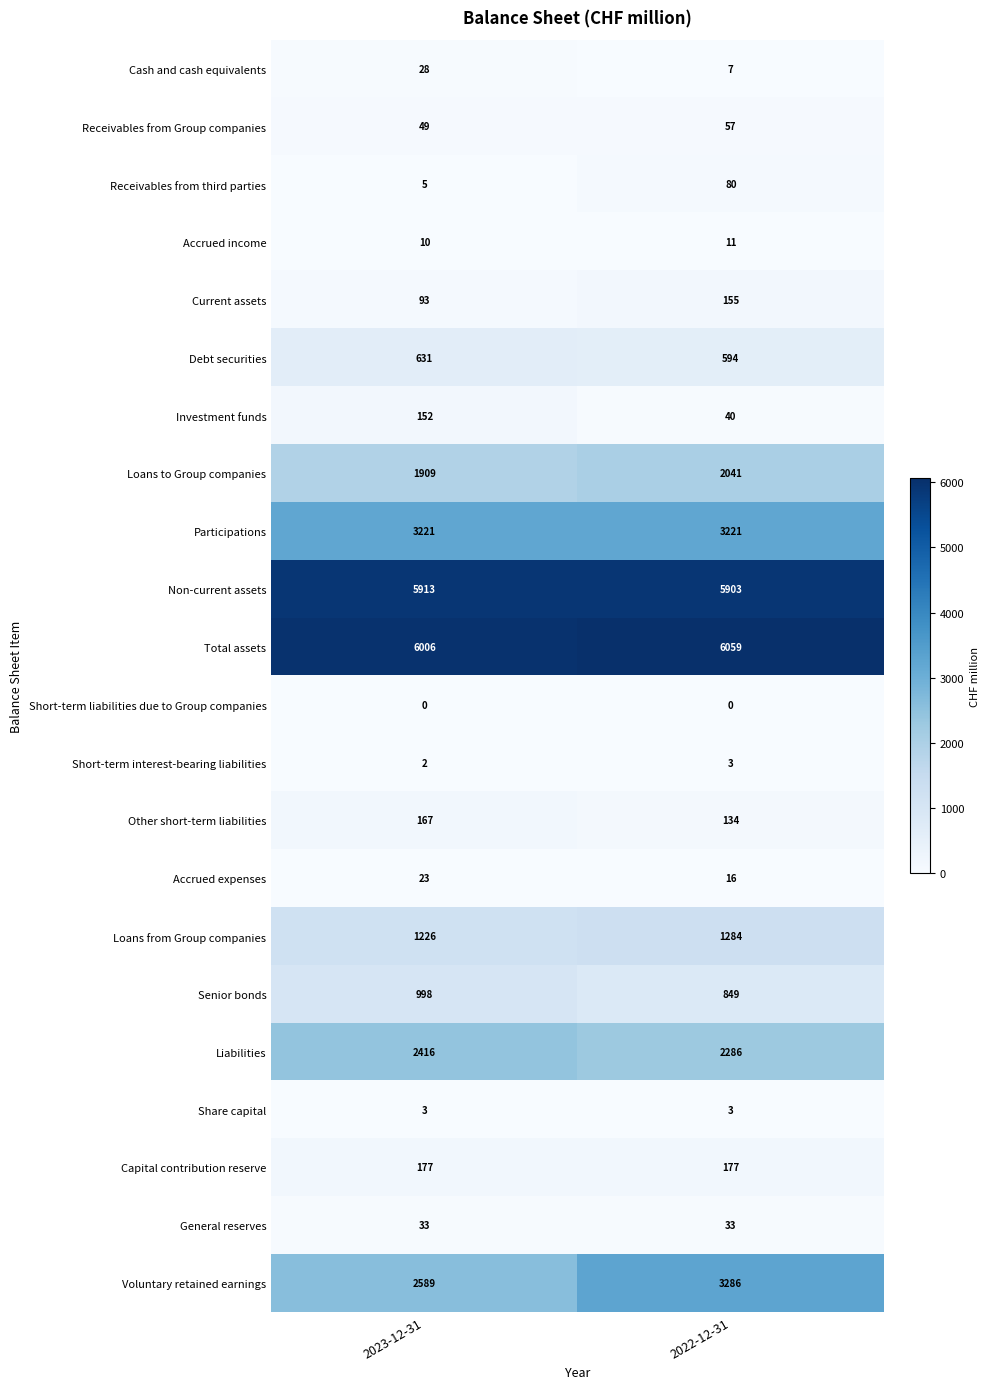

At which label does Non-current assets reach its peak?

2023-12-31